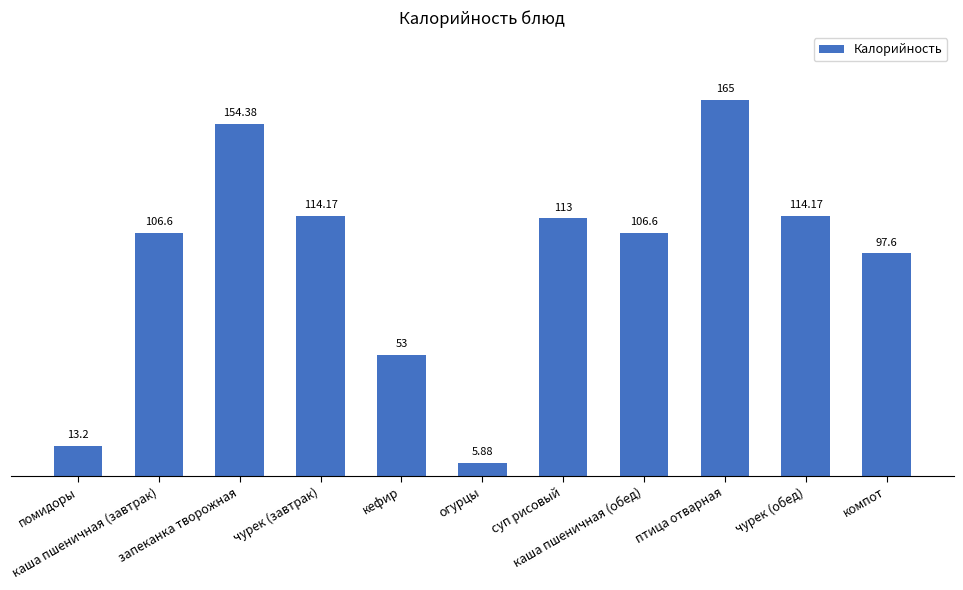

What is the difference between the second highest and minimum values?

148.5